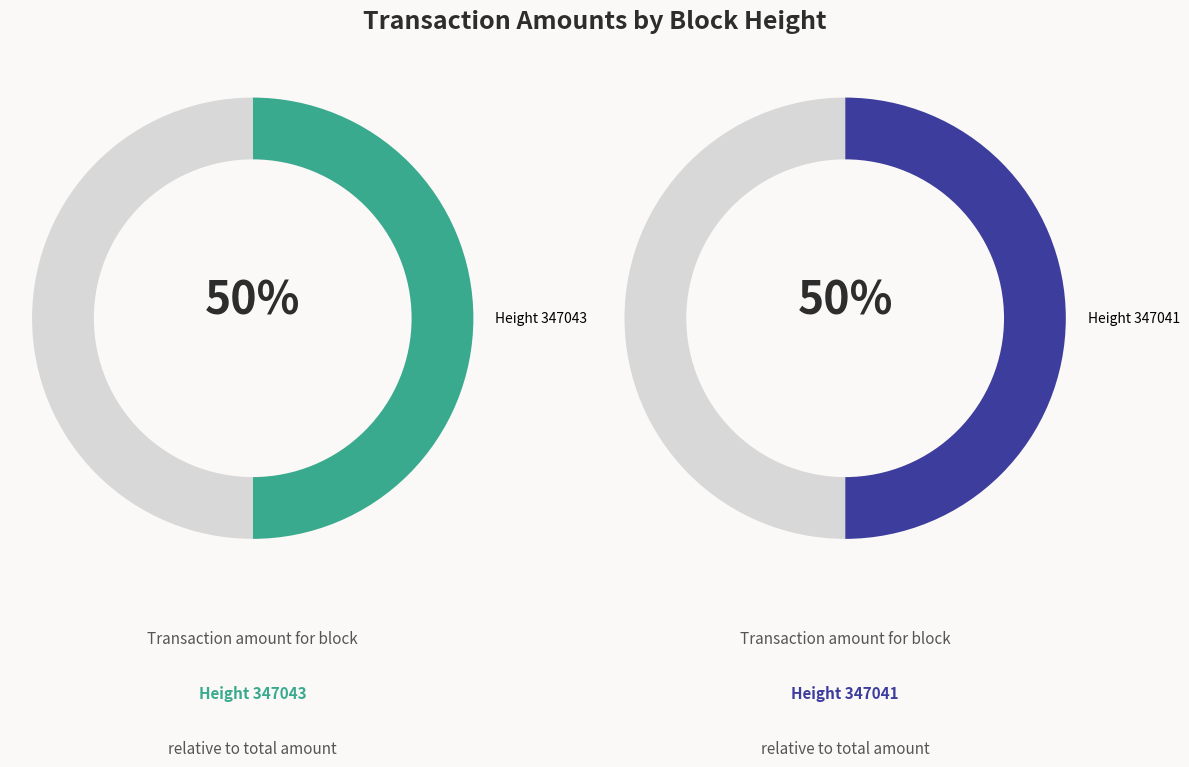

Count the number of slices in the pie.

2